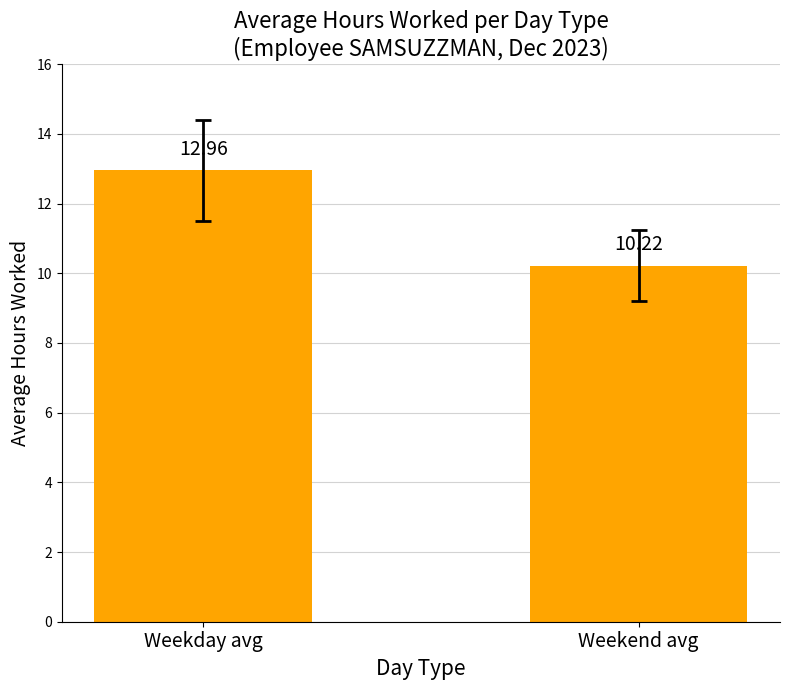

What is the label of the 2nd bar from the left?

Weekend avg